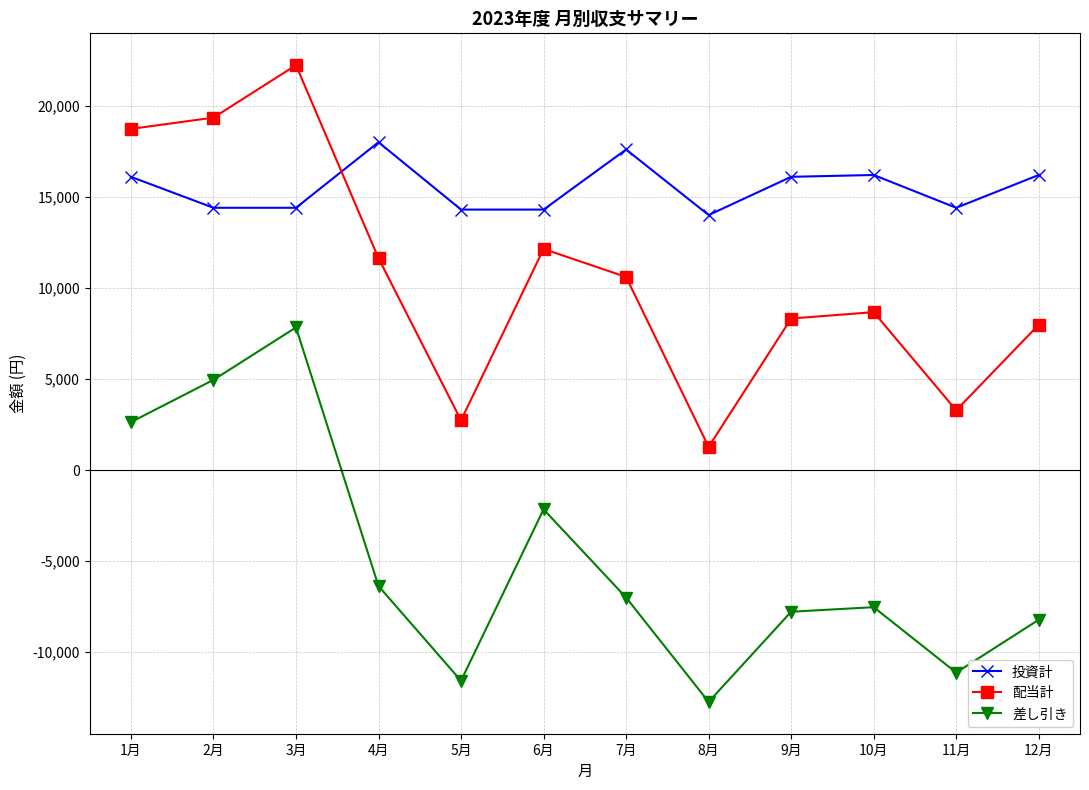

True or false: 差し引き has more than 2 interior local peaks.

True